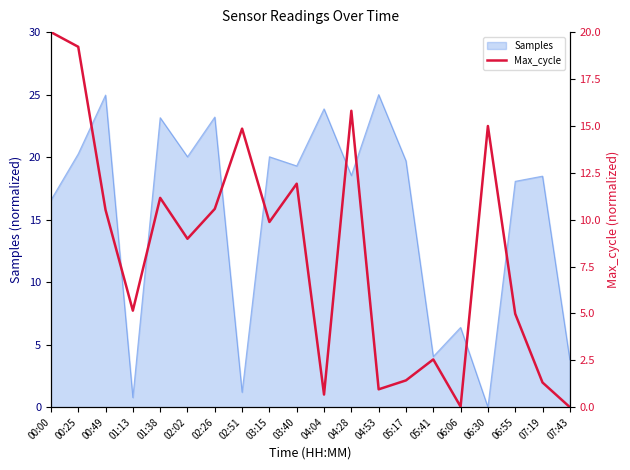

Does the chart have visible grid lines?

No